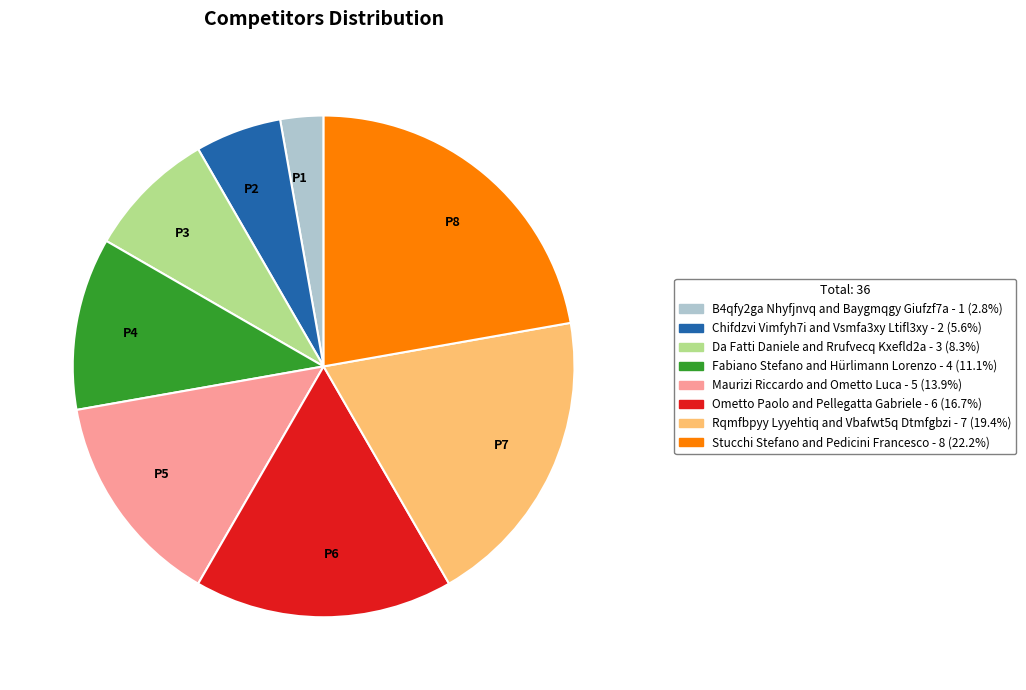

Is the sum of P6 and P2 greater than half?

No